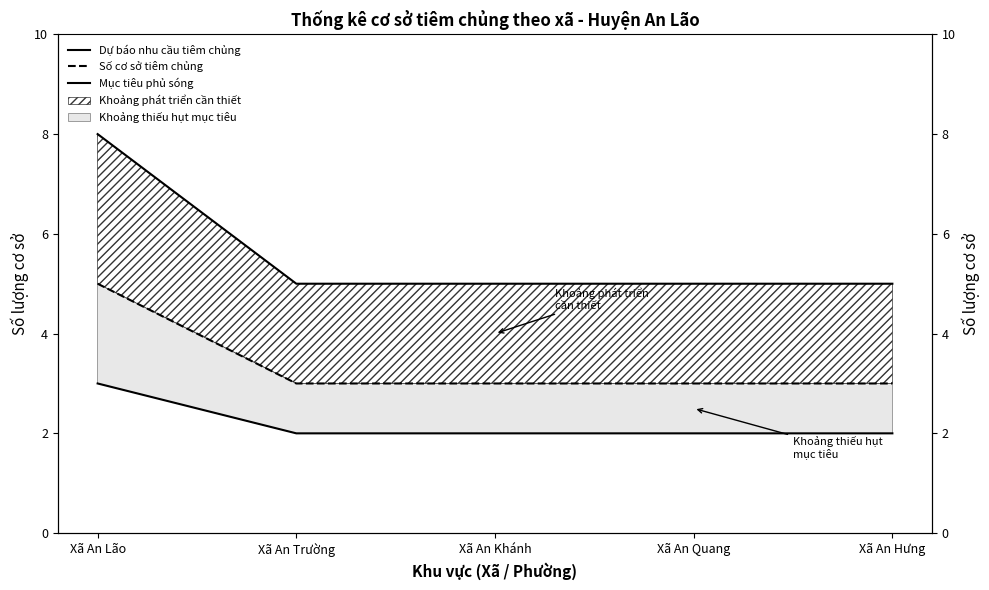

Rank the series at Xã An Hưng from lowest to highest value.

Mục tiêu phủ sóng, Số cơ sở tiêm chủng, Dự báo nhu cầu tiêm chủng